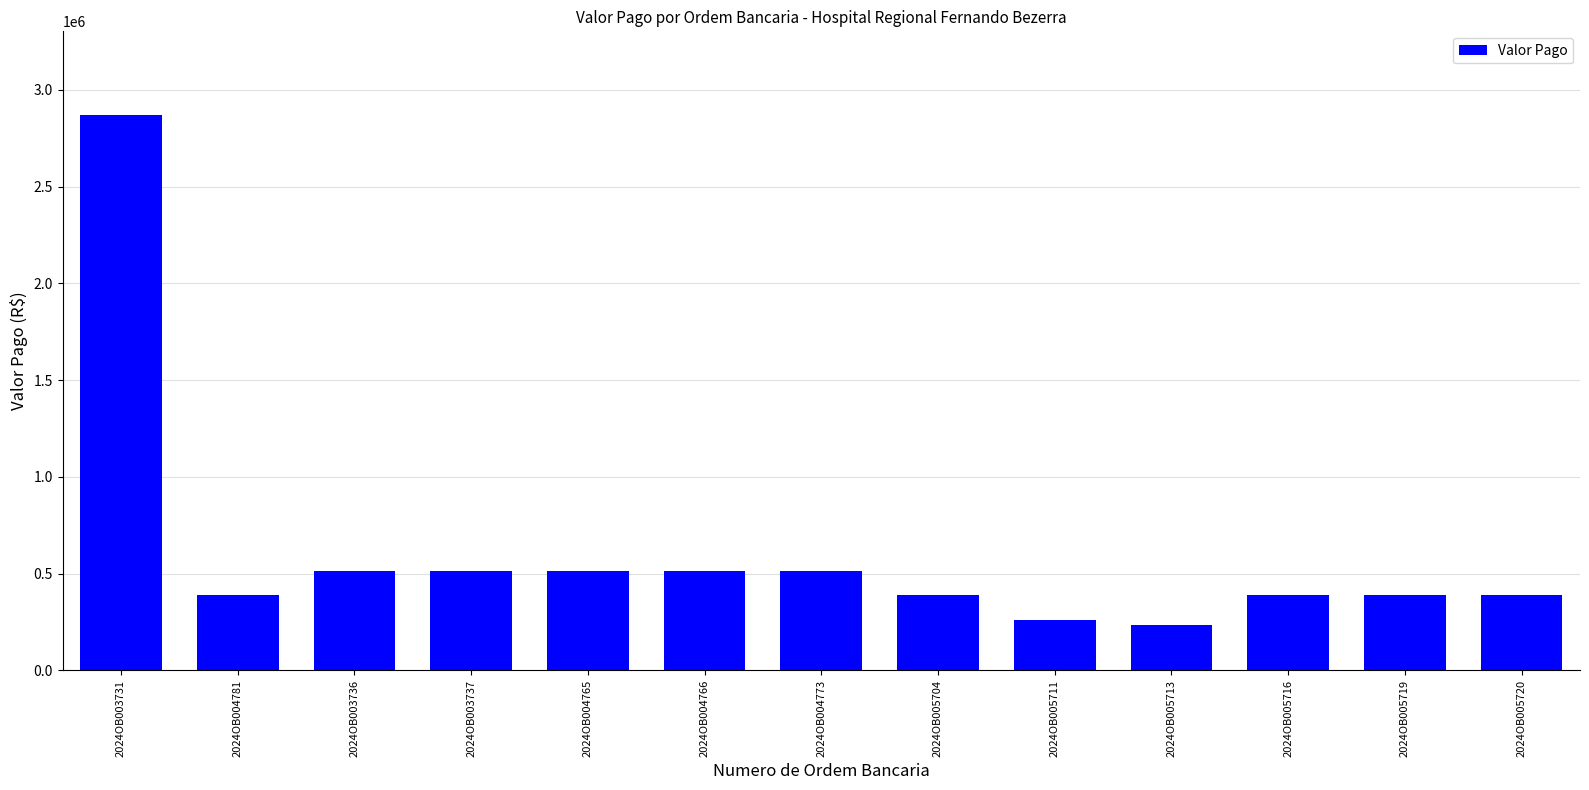

What position from the right is 2024OB005720?

1